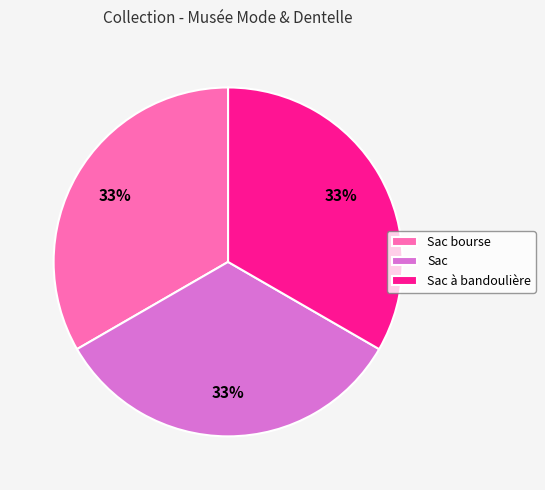

True or false: Sac à bandoulière accounts for 33% of the total.

True